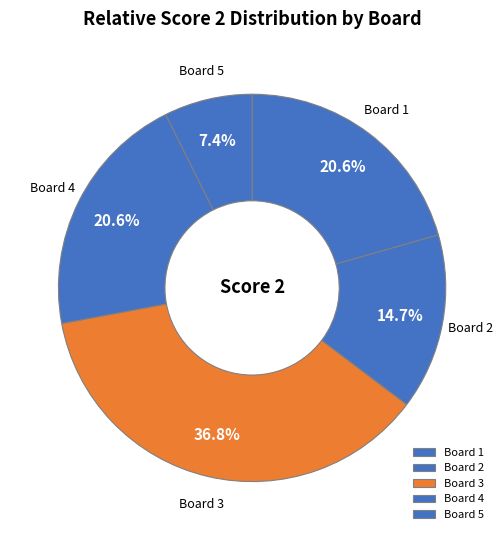

What percentage is the Board 4 slice, to the nearest percent?

21%